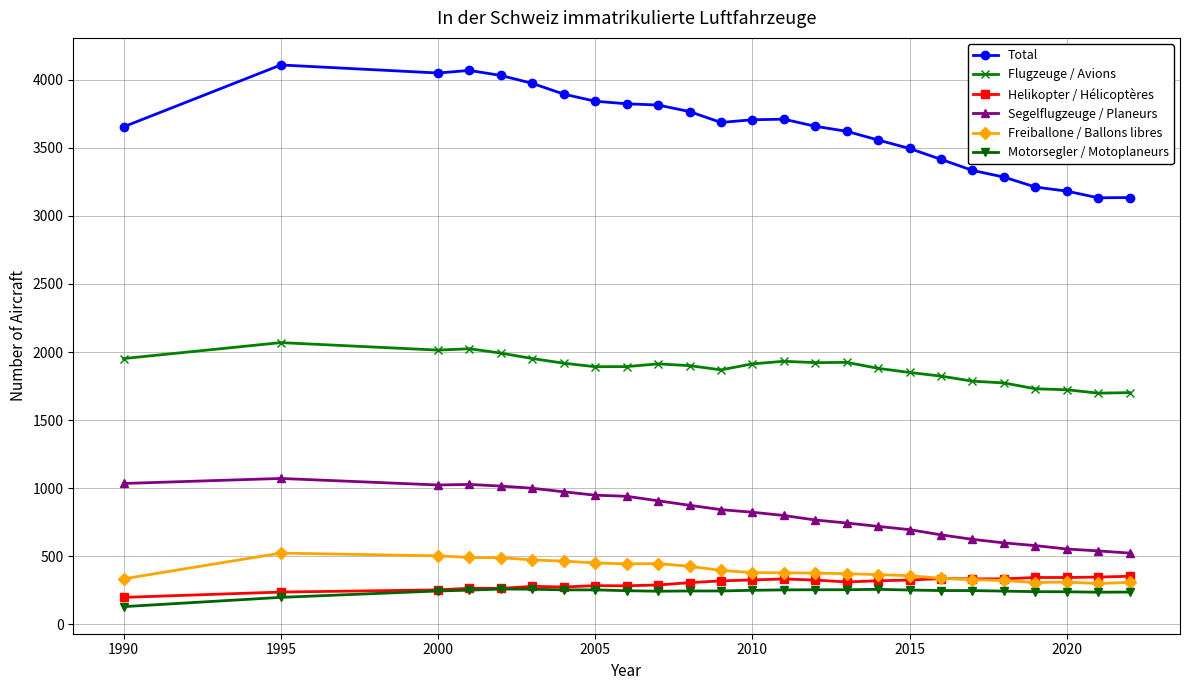

Which series has the largest total across all categories?

Total